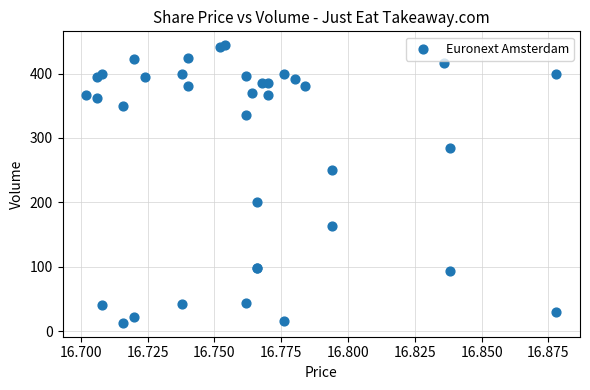

What Y value in the scatter plot is closest to 228?

250